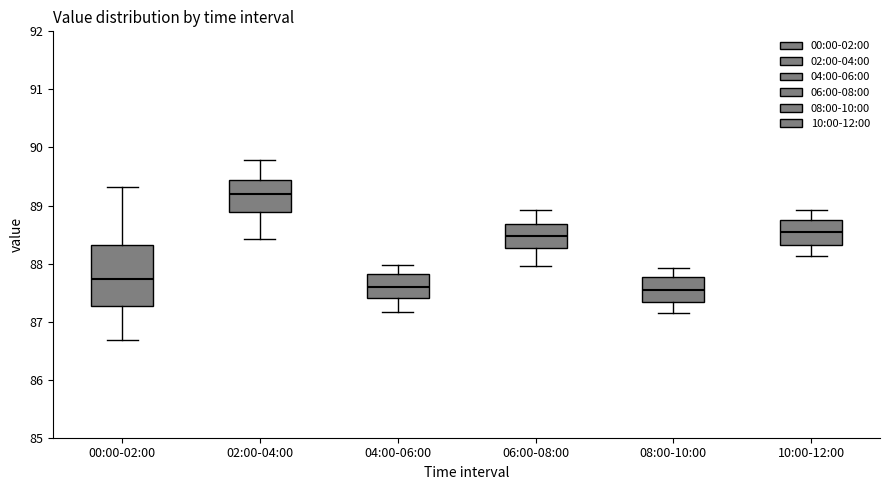

Which box is the tallest, from its lower edge to its upper edge?

00:00-02:00